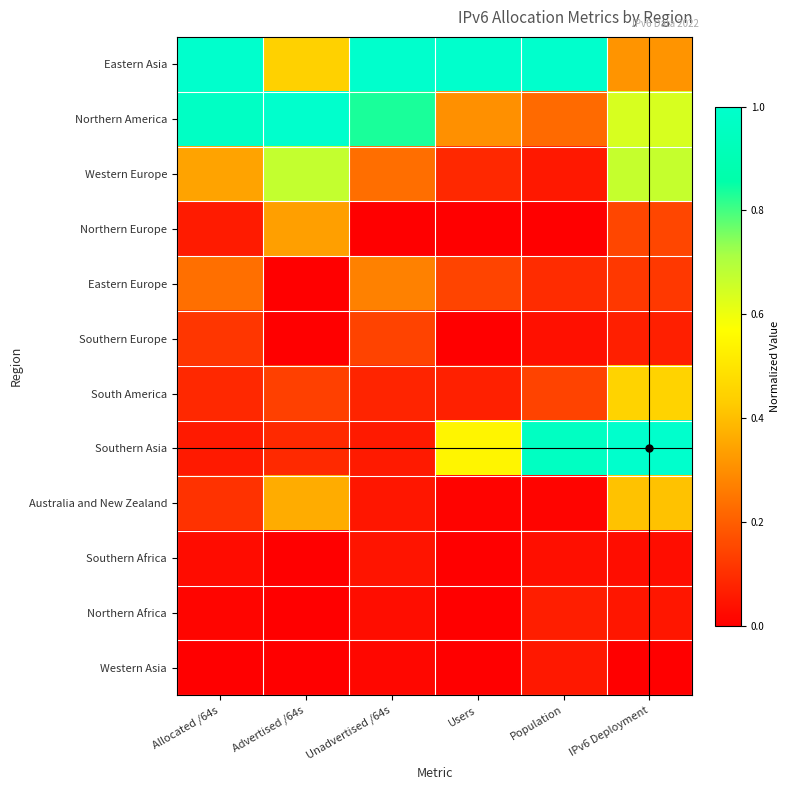

Which label corresponds to the largest value in the chart?

Allocated /64s